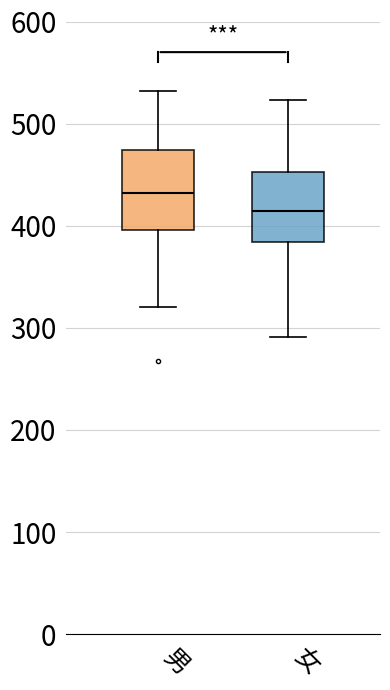

Which box has the highest median line?

男